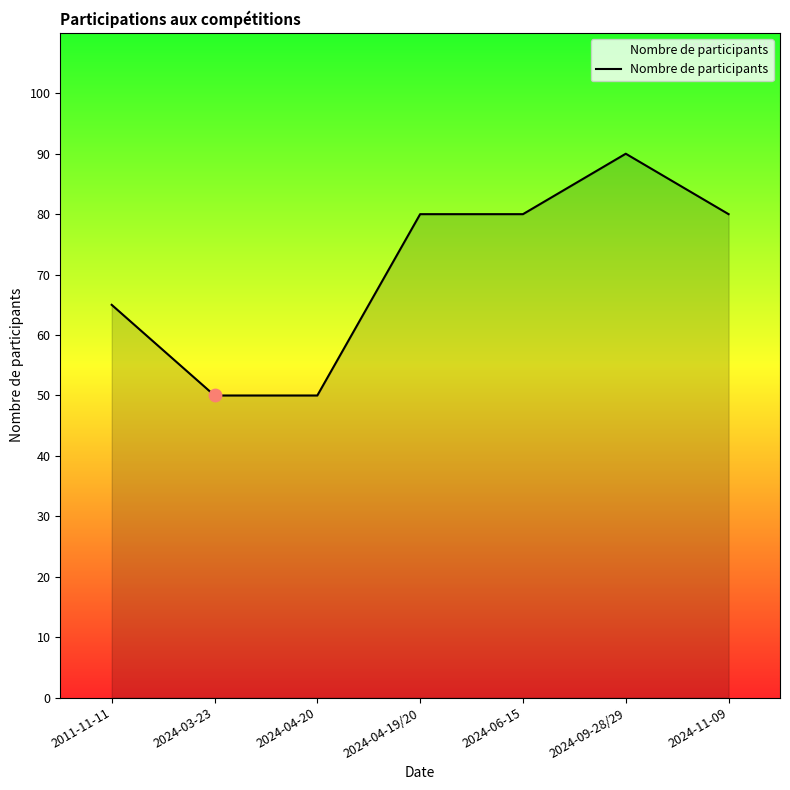

Which has a higher value, 2024-06-15 or 2011-11-11?

2024-06-15